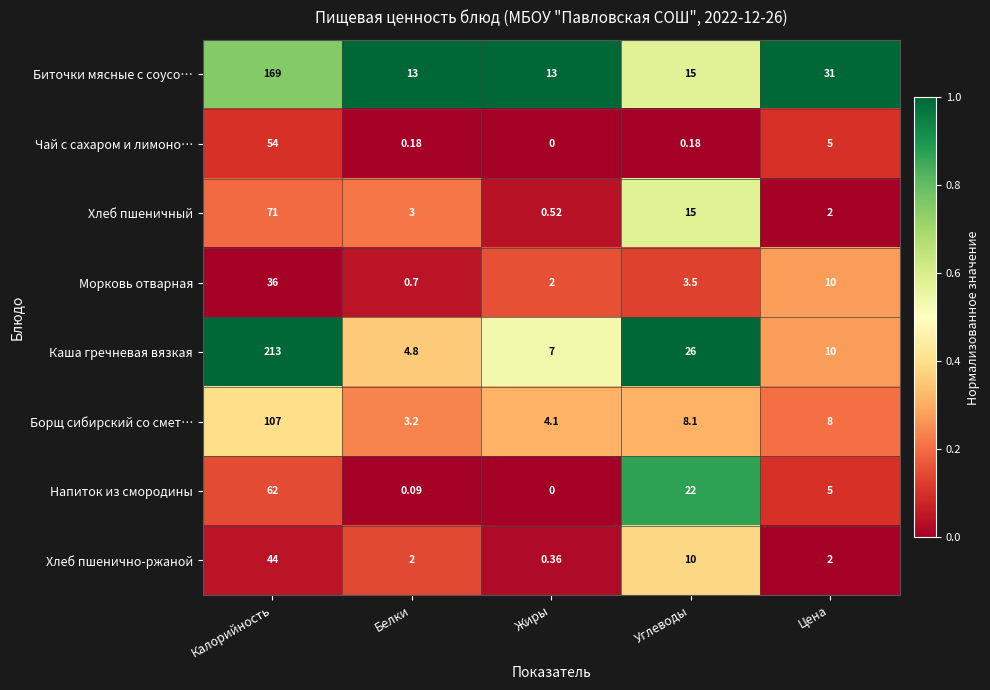

At how many categories does at least one series exceed 0?

5